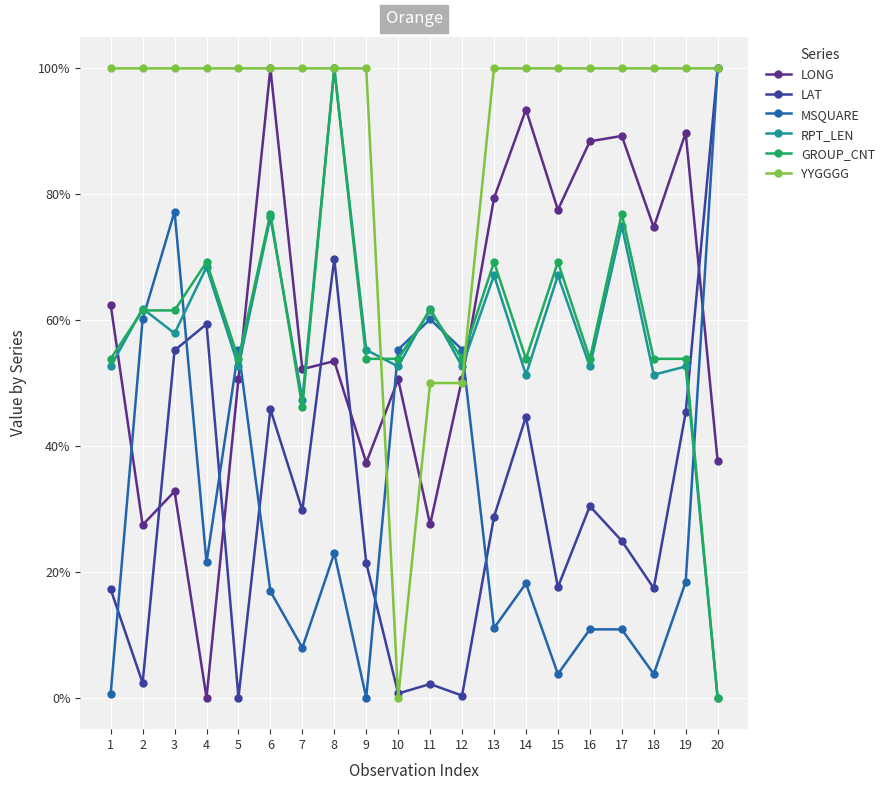

At how many categories does at least one series exceed 0?

20